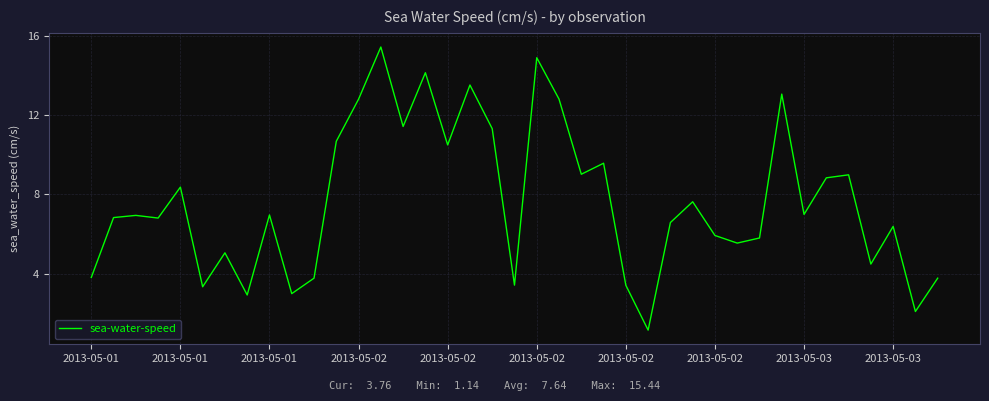

What is the difference between the maximum and minimum values?

14.3